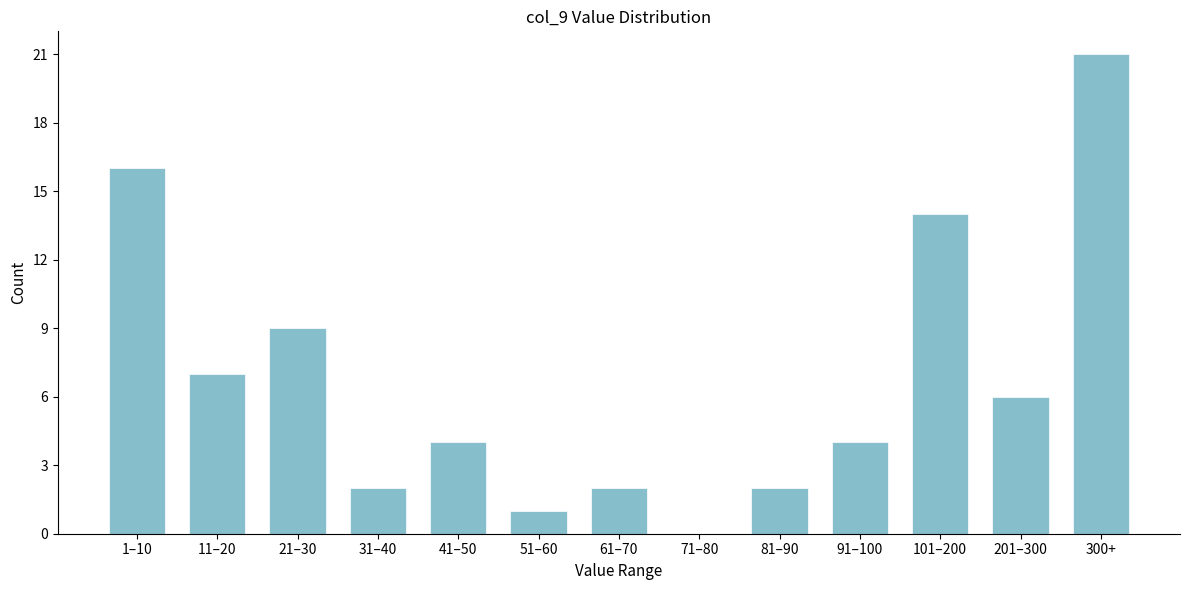

Reading left to right, what are all the values shown in this chart?

1–10=16	11–20=7	21–30=9	31–40=2	41–50=4	51–60=1	61–70=2	71–80=0	81–90=2	91–100=4	101–200=14	201–300=6	300+=21